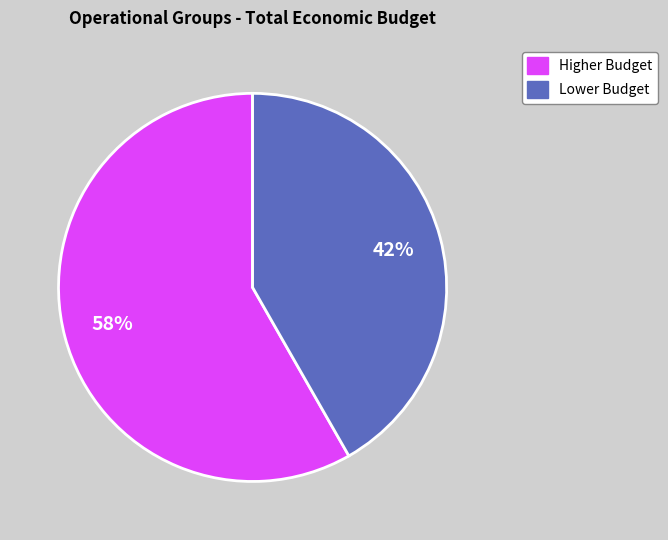

How many segments does this pie chart have?

2